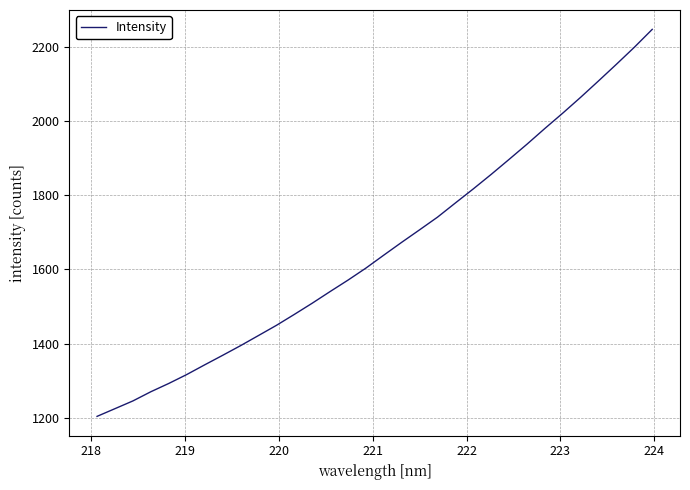

What is the difference between the second highest and minimum values?

995.0